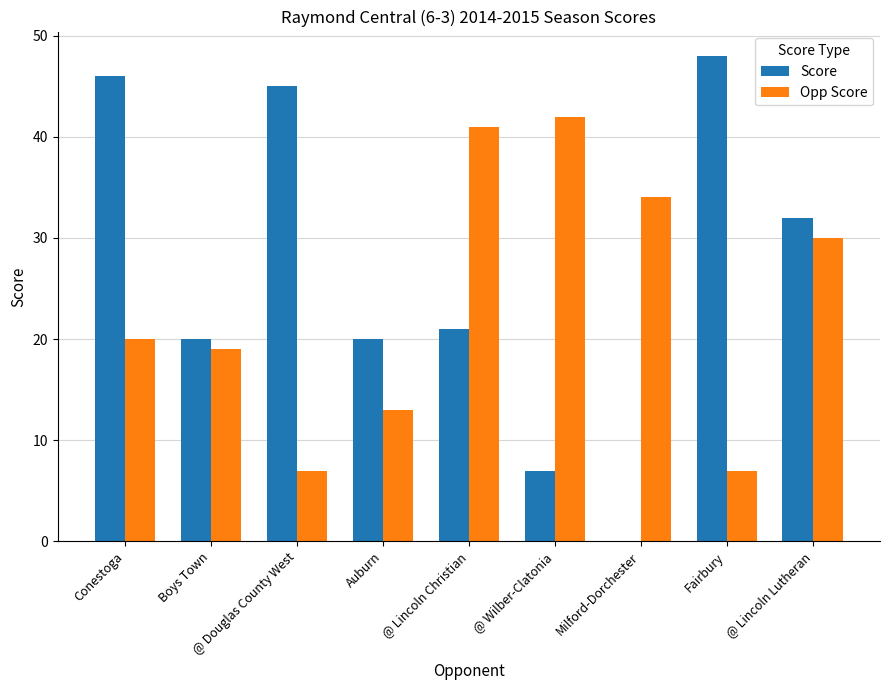

At which category is the sum across all series the highest?

Conestoga